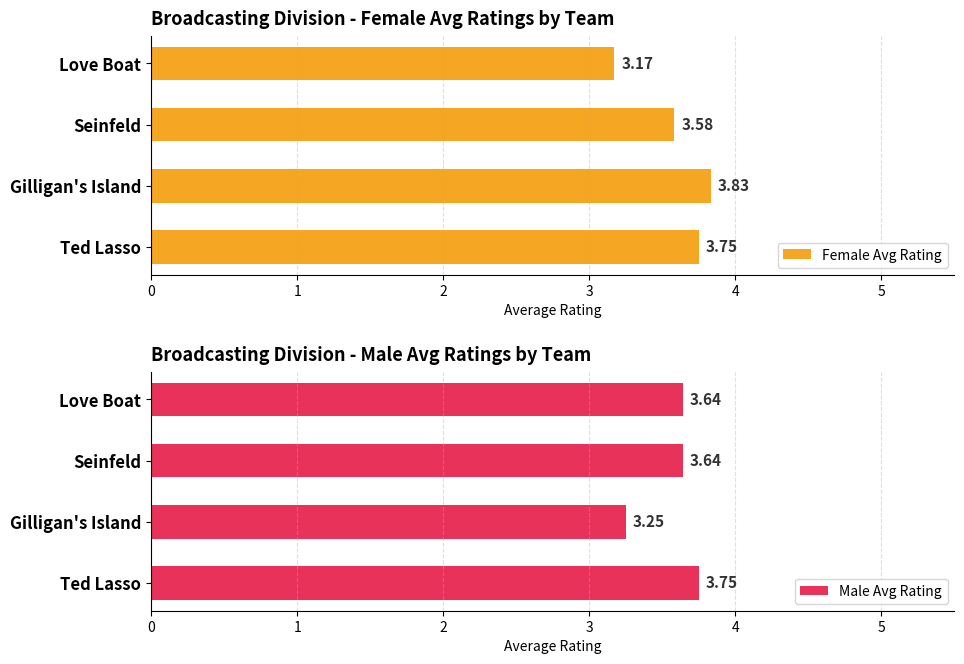

What is the average value of the Female Avg Rating series?

3.6